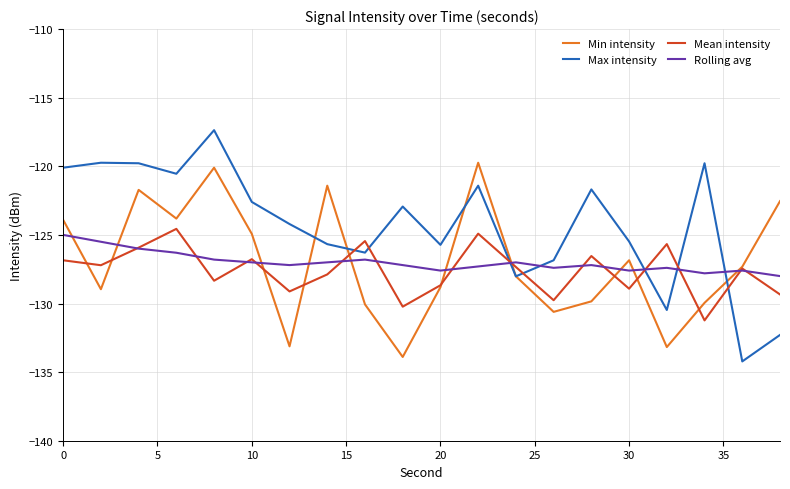

What is the maximum value for Max intensity?

-117.4